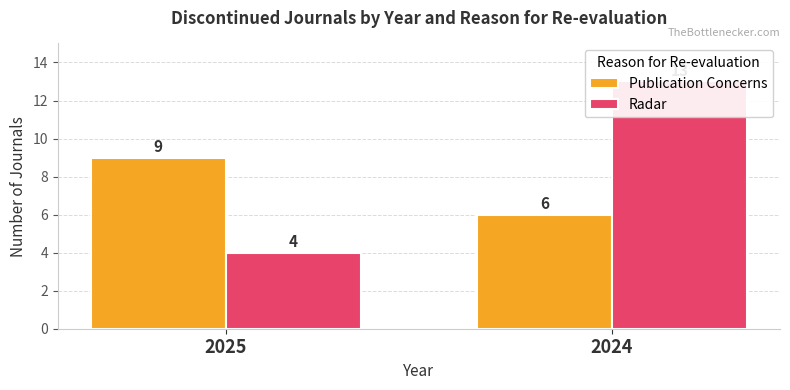

Count the Radar values in the range 4 to 13.

2